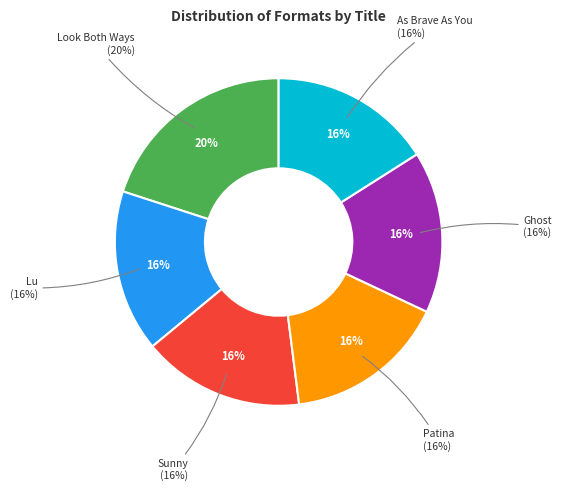

Approximately how many times larger is the value at Sunny compared to Lu?

1.0